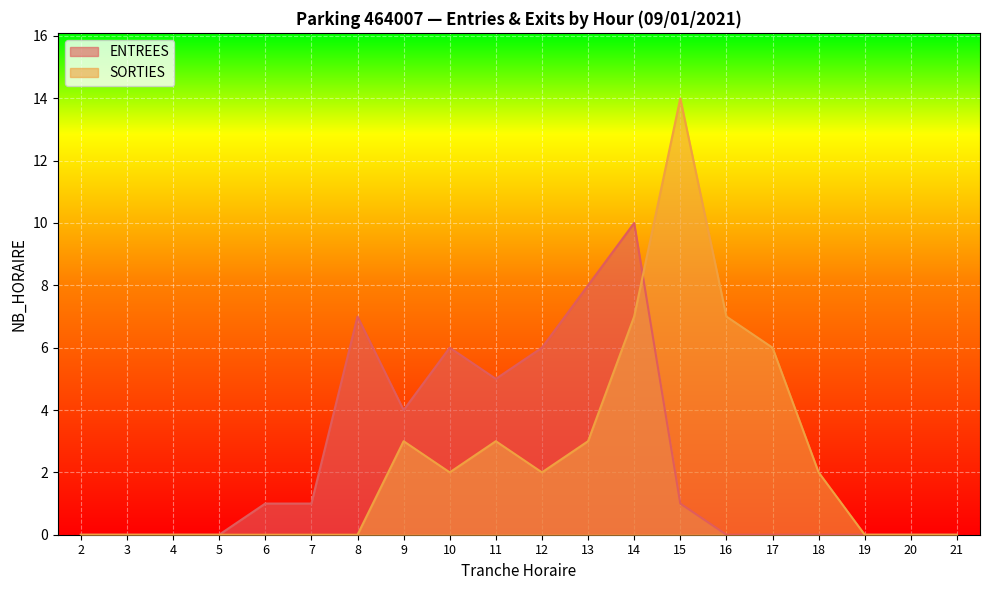

Reading left to right, transcribe all the data shown in this chart.

ENTREES: 0	0	0	0	1	1	7	4	6	5	6	8	10	1	0	0	0	0	0	0
SORTIES: 0	0	0	0	0	0	0	3	2	3	2	3	7	14	7	6	2	0	0	0